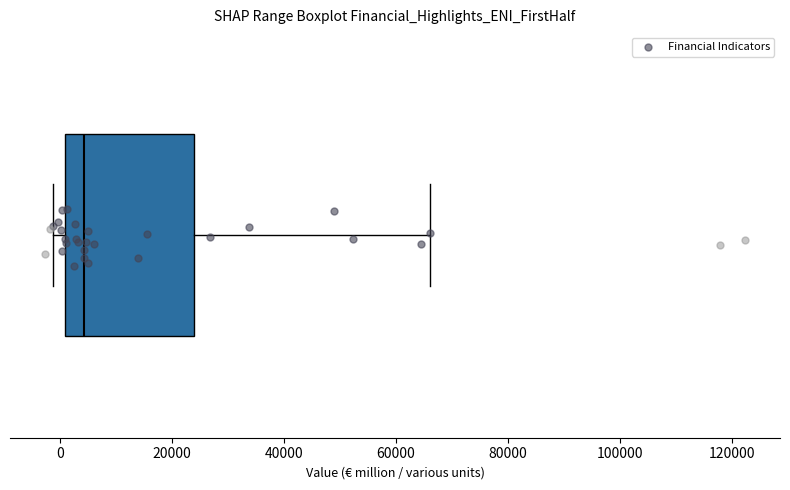

Read this box plot against the x-axis: the position of the median line, the range covered by the box, and the ends of both whiskers. The values are not printed on the chart, so give them approximately, as read against the axis.

median 4000, box 0 to 24000, whiskers -2000 to 66000